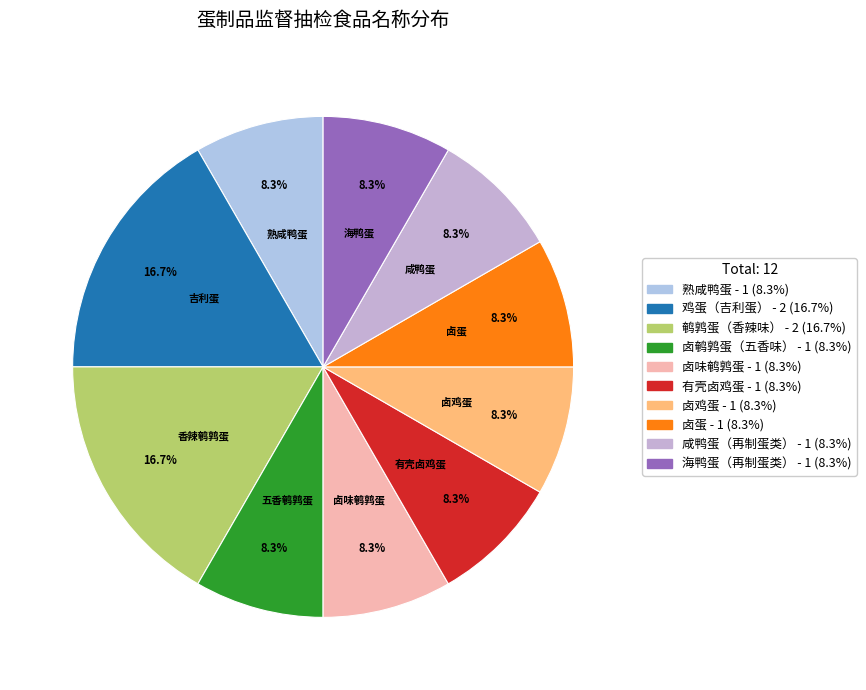

Between 鹌鹑蛋（香辣味） and 卤味鹌鹑蛋, which is larger?

鹌鹑蛋（香辣味）